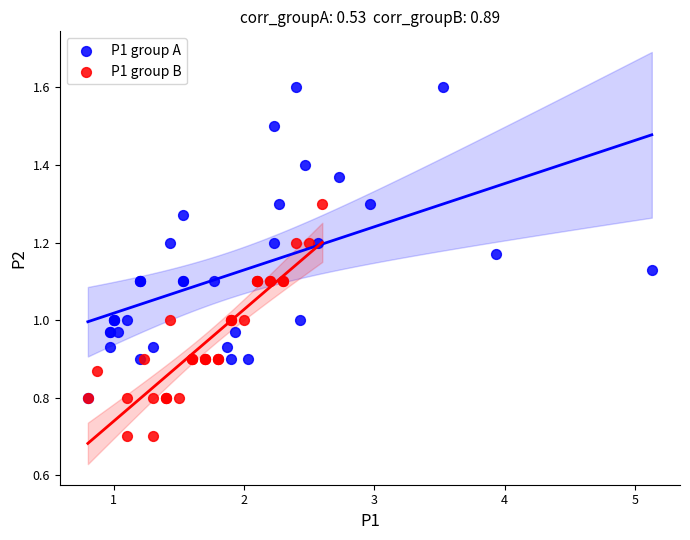

Which series has the widest spread of Y values?

P1 group A